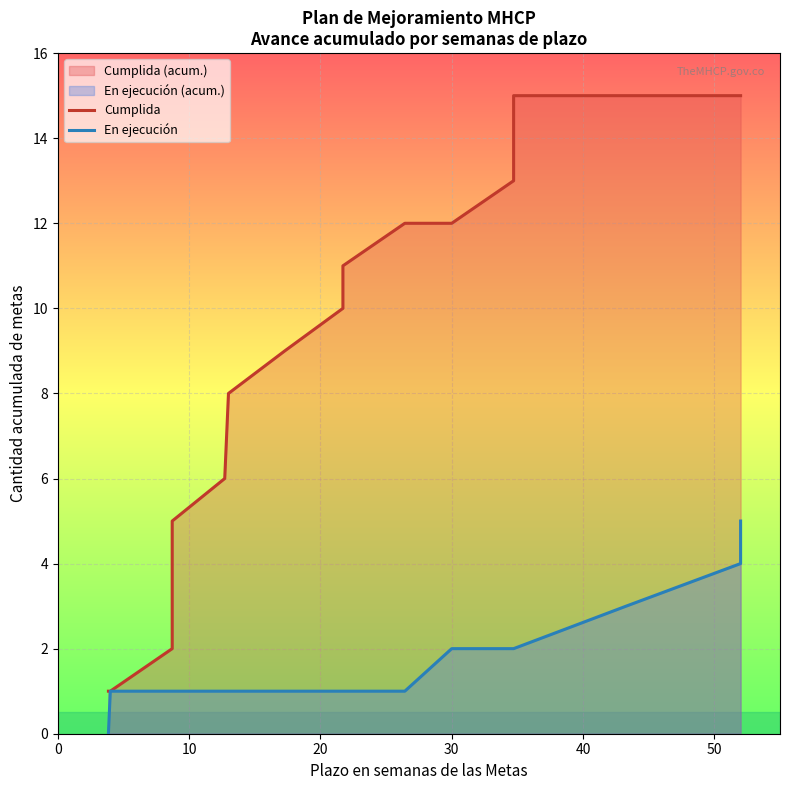

Reading left to right, list all the values displayed in this chart.

Cumplida: 1	1	2	3	4	5	6	7	8	9	10	11	12	12	13	14	15	15	15	15
En ejecución: 0	1	1	1	1	1	1	1	1	1	1	1	1	2	2	2	2	3	4	5